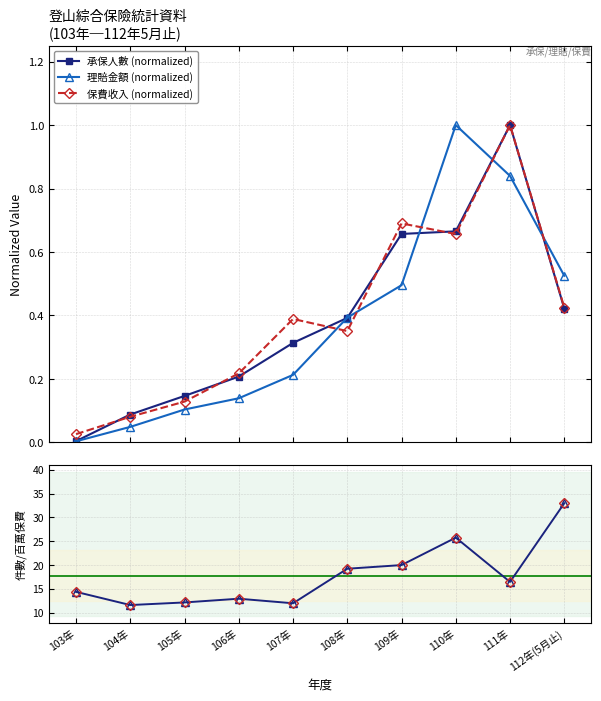

The 保費收入 series shows 0.7 at 109年. True or false?

True